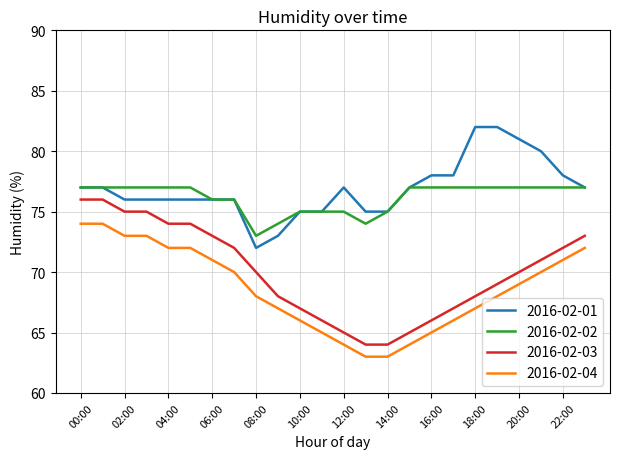

True or false: 2016-02-03 and 2016-02-02 intersect in this chart.

False